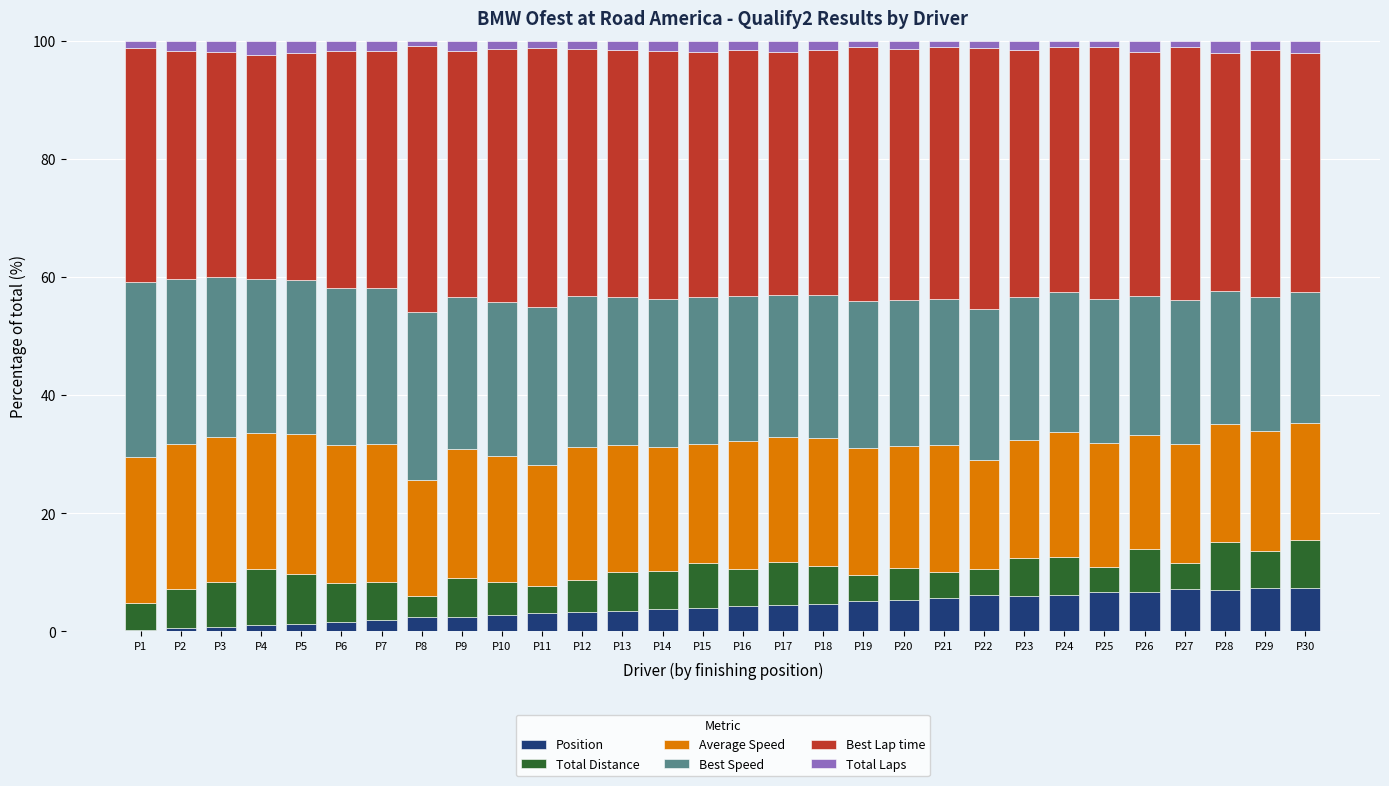

What are all the series names shown in the legend?

Position, Total Distance, Average Speed, Best Speed, Best Lap time, Total Laps